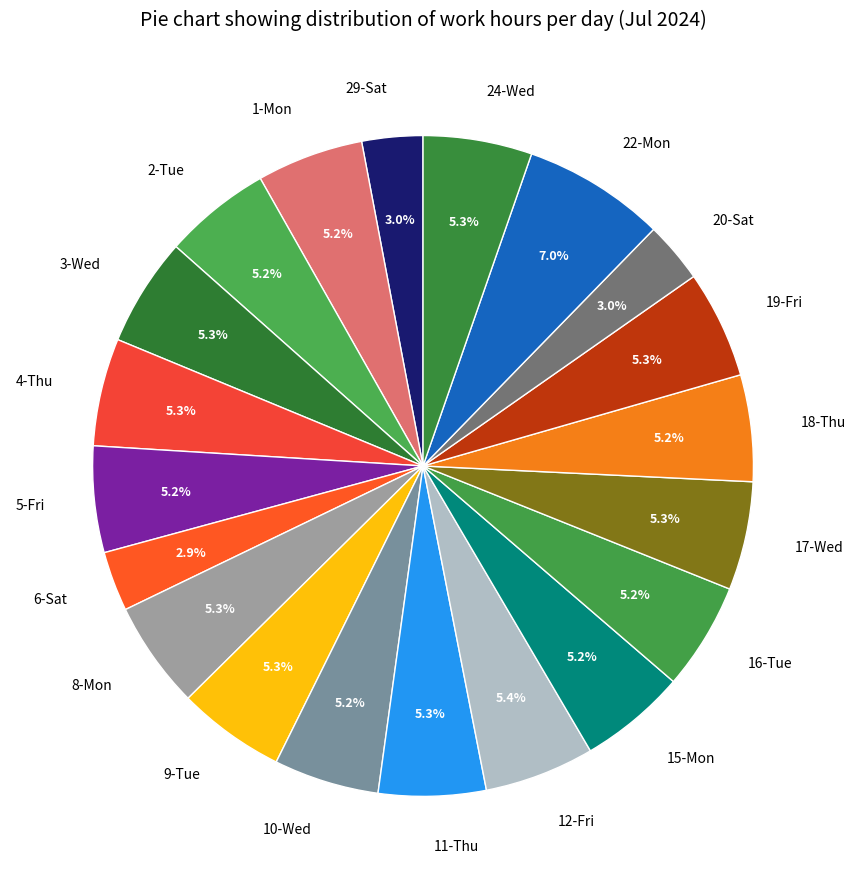

What is the largest slice in the pie chart?

22-Mon